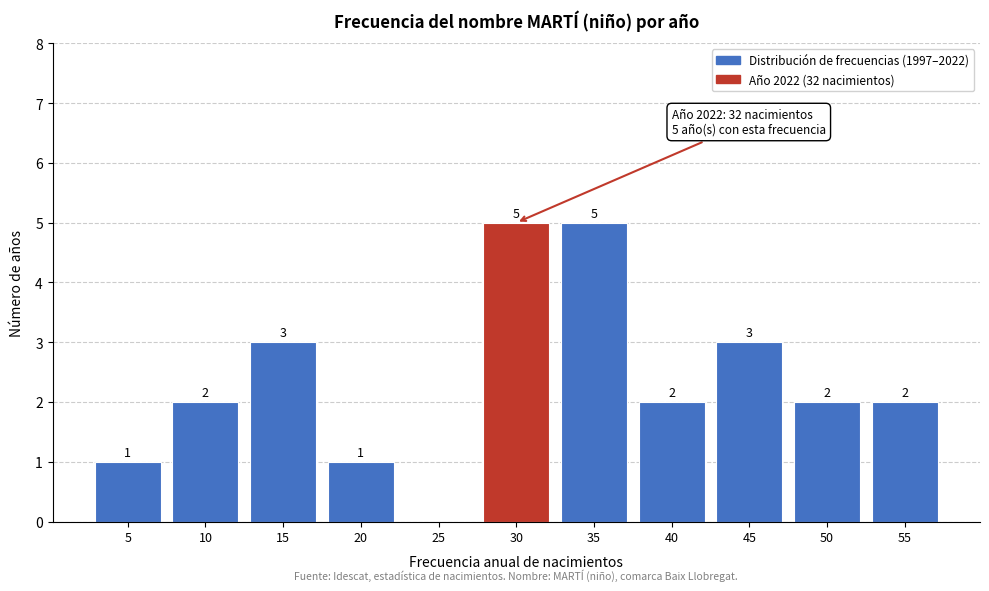

Reading right to left, transcribe all the data shown in this chart.

55=2	50=2	45=3	40=2	35=5	30=5	25=0	20=1	15=3	10=2	5=1